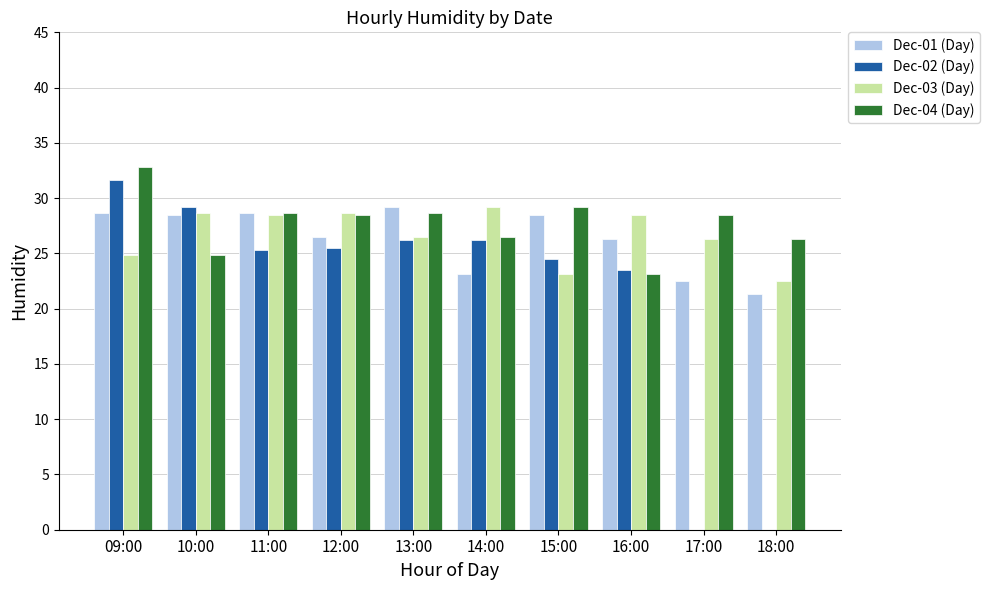

What is the approximate value of Dec-02 (Day) at 16:00?

23.5